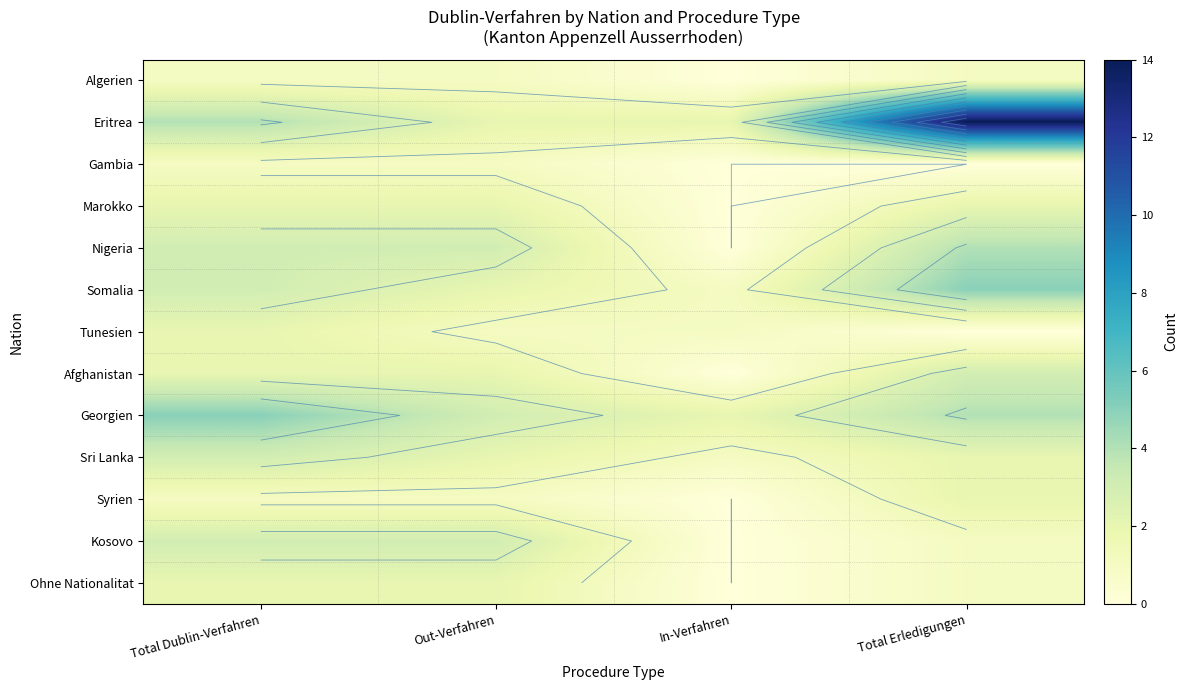

True or false: Marokko has a value of 0 at In-Verfahren.

True